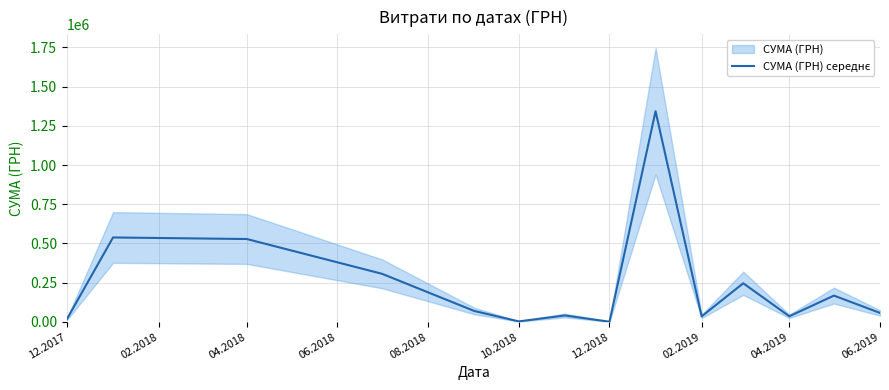

What is the approximate value at 12.2017?

18733.0